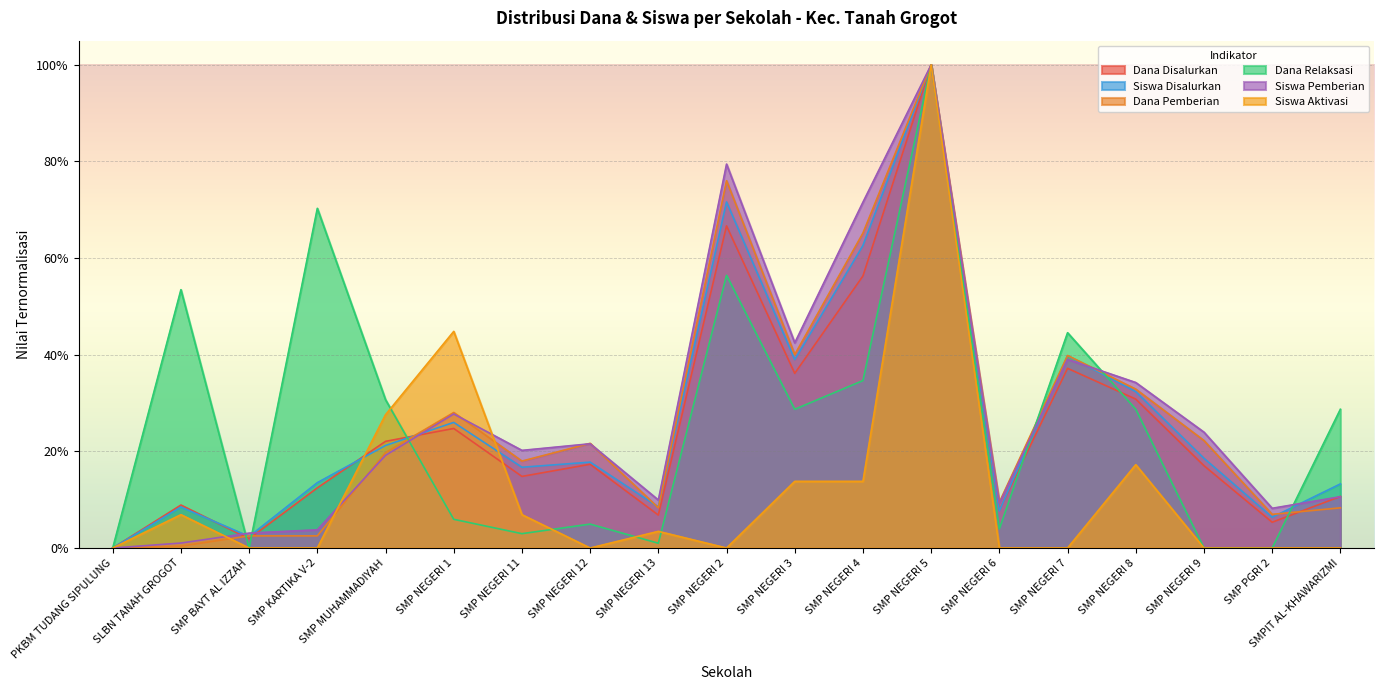

Reading right to left, list all the values displayed in this chart.

Dana Disalurkan: 0.1	0.1	0.2	0.3	0.4	0.1	1.0	0.6	0.4	0.7	0.1	0.2	0.1	0.2	0.2	0.1	0.0	0.1	0.0
Siswa Disalurkan: 0.1	0.1	0.2	0.3	0.4	0.1	1.0	0.6	0.4	0.7	0.1	0.2	0.2	0.3	0.2	0.1	0.0	0.1	0.0
Dana Pemberian: 0.1	0.1	0.2	0.3	0.4	0.1	1.0	0.7	0.4	0.8	0.1	0.2	0.2	0.3	0.2	0.0	0.0	0.0	0.0
Dana Relaksasi: 0.3	0.0	0.0	0.3	0.4	0.0	1.0	0.3	0.3	0.6	0.0	0.0	0.0	0.1	0.3	0.7	0.0	0.5	0.0
Siswa Pemberian: 0.1	0.1	0.2	0.3	0.4	0.1	1.0	0.7	0.4	0.8	0.1	0.2	0.2	0.3	0.2	0.0	0.0	0.0	0.0
Siswa Aktivasi: 0.0	0.0	0.0	0.2	0.0	0.0	1.0	0.1	0.1	0.0	0.0	0.0	0.1	0.4	0.3	0.0	0.0	0.1	0.0